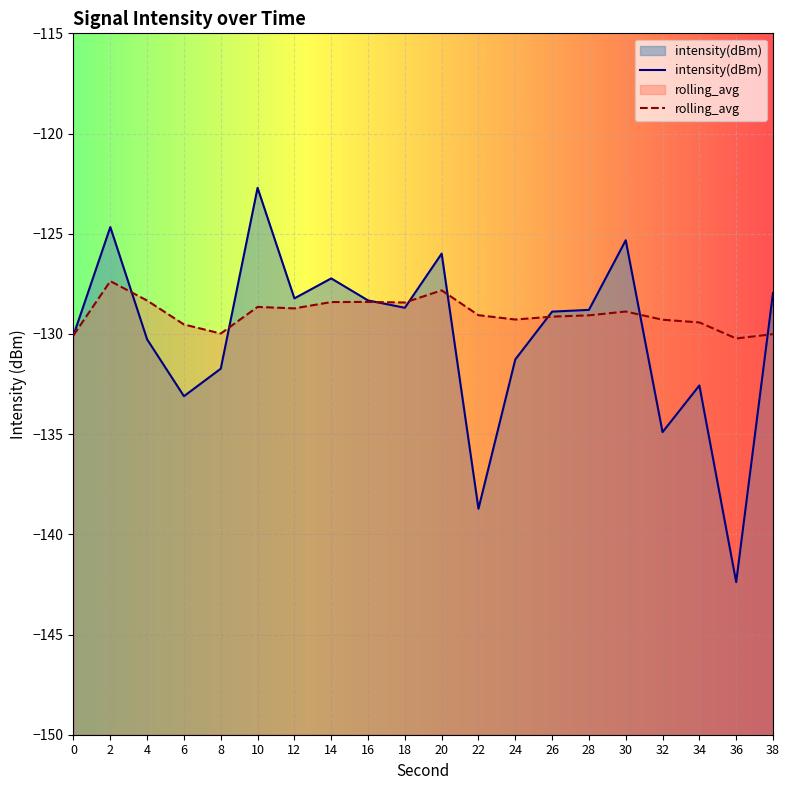

What is the minimum value for intensity(dBm)?

-142.4